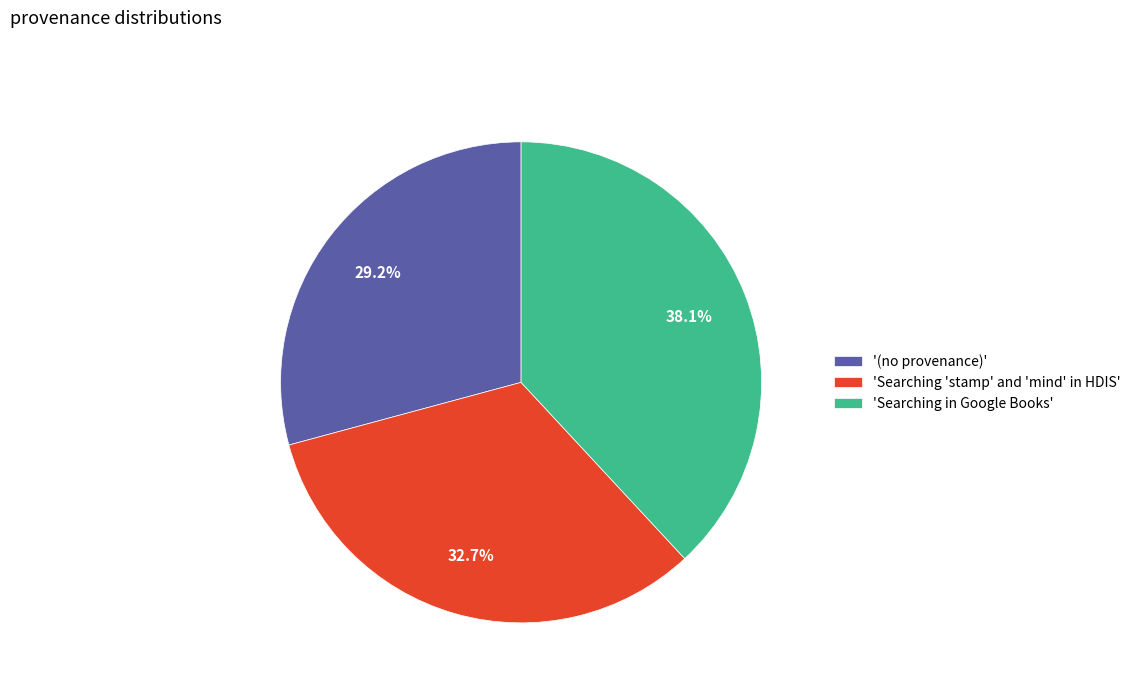

Count the number of slices in the pie.

3